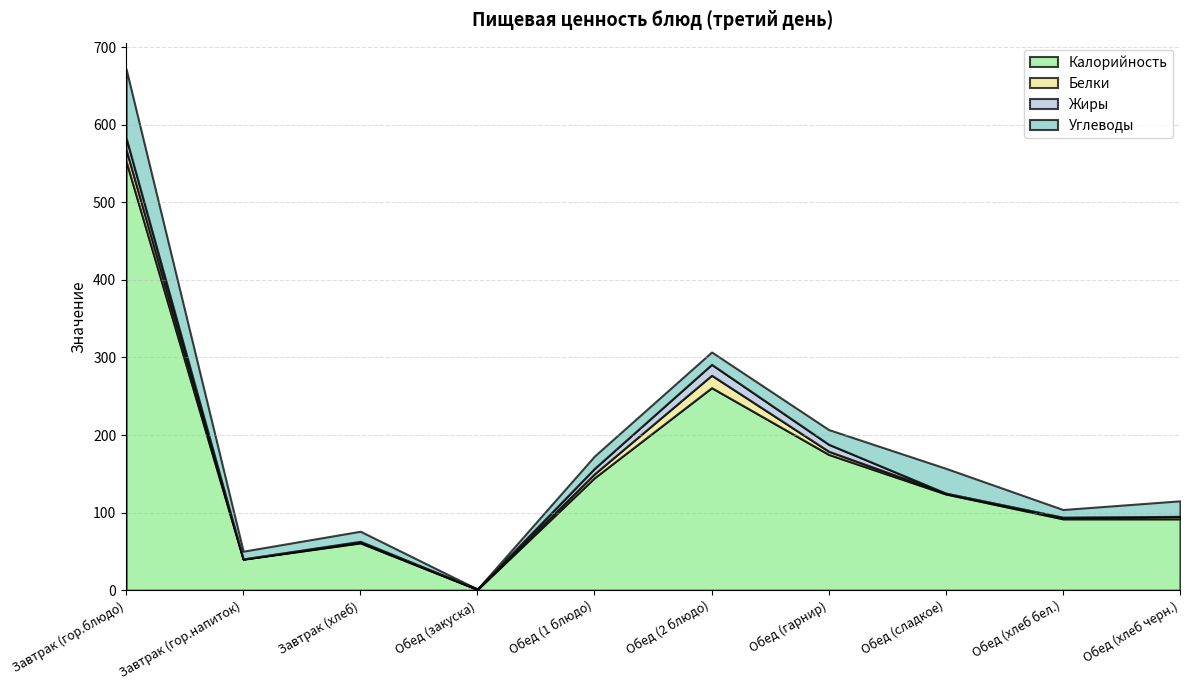

True or false: Калорийность has more than 0 interior local peaks.

True